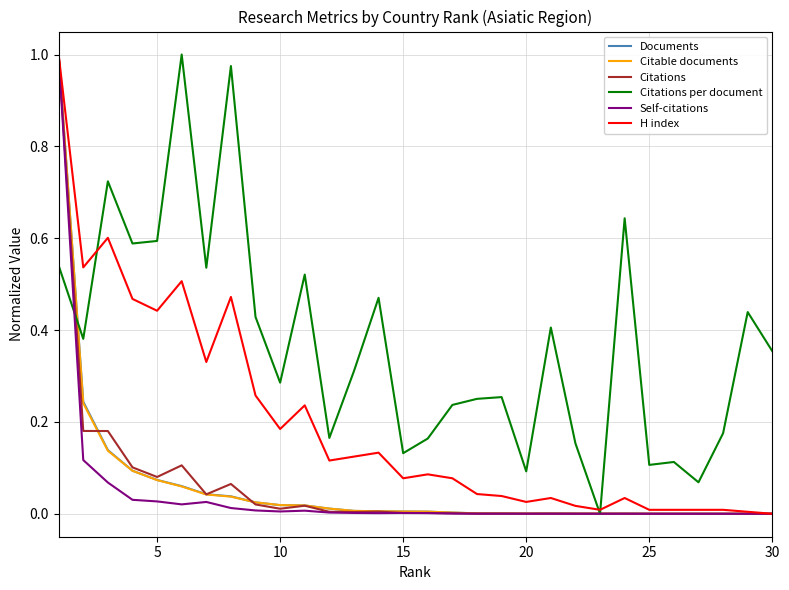

Which series has the largest total across all categories?

Citations per document